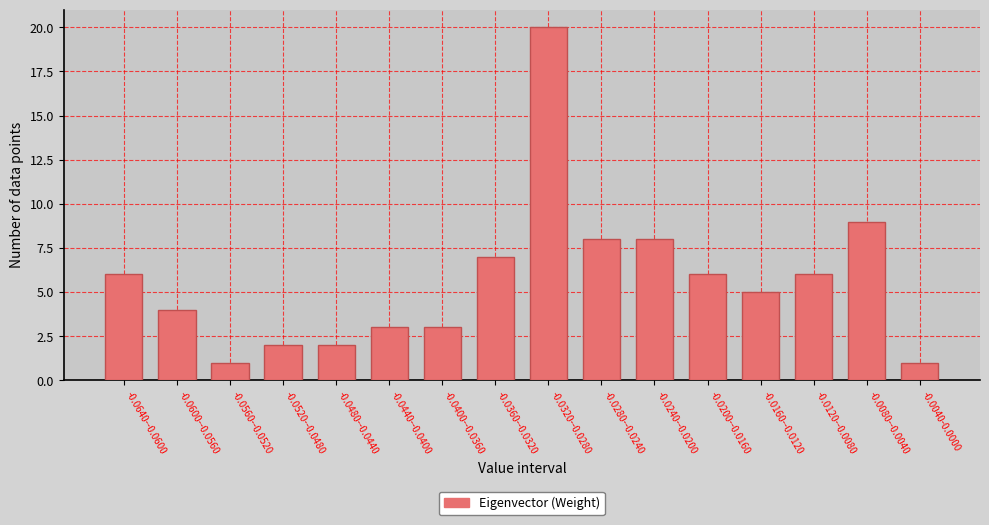

Reading left to right, what are all the values shown in this chart?

6	4	1	2	2	3	3	7	20	8	8	6	5	6	9	1